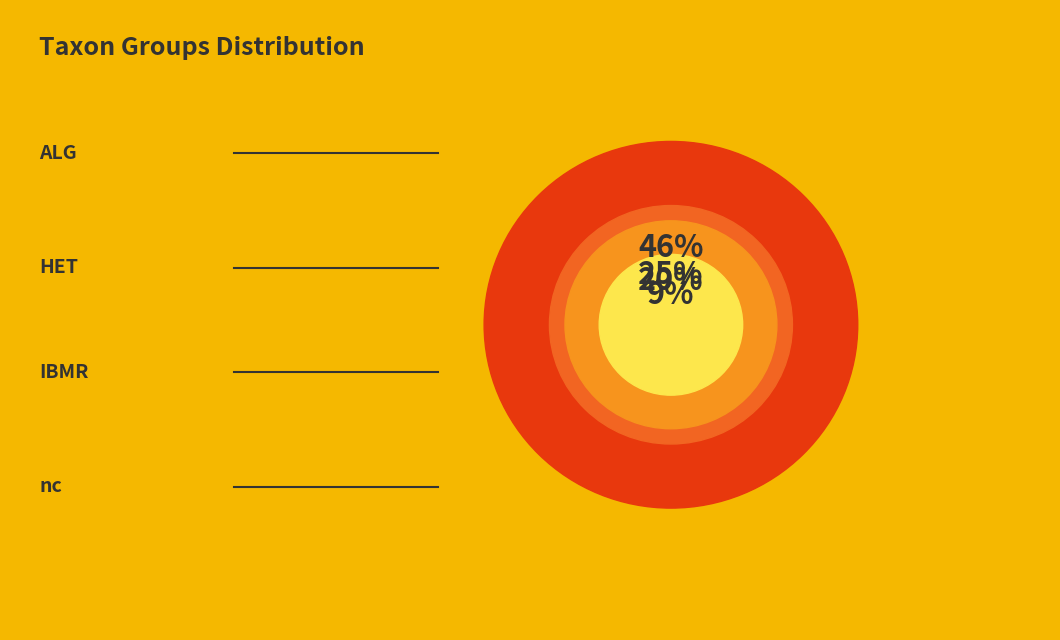

Is the sum of ALG and HET greater than half?

Yes